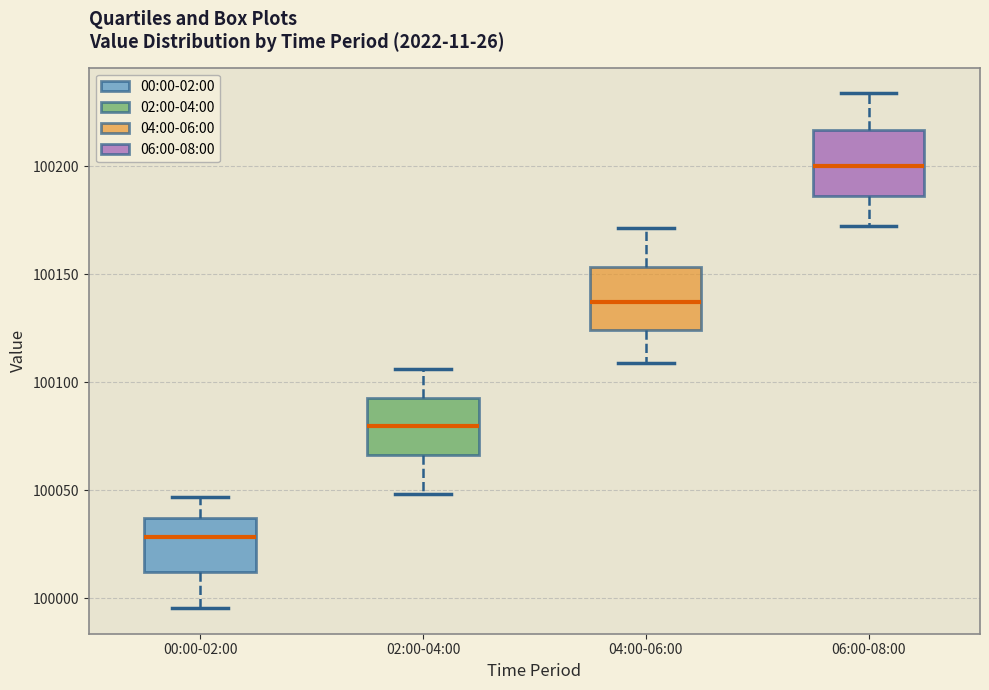

Where is the upper edge of the box for 06:00-08:00 on the y-axis? The values are not printed on the chart, so give them approximately, as read against the axis.

100215